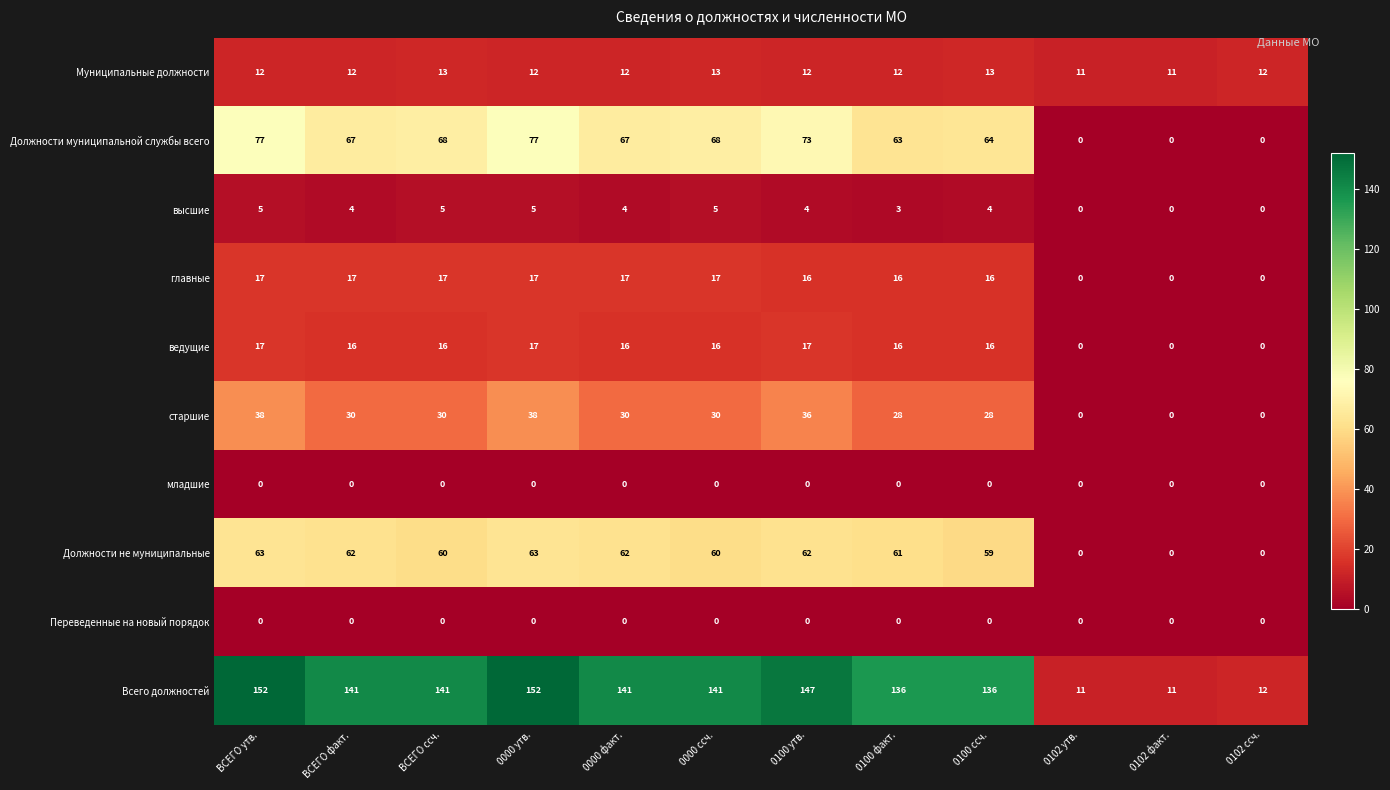

What is the maximum value shown in the chart?

152